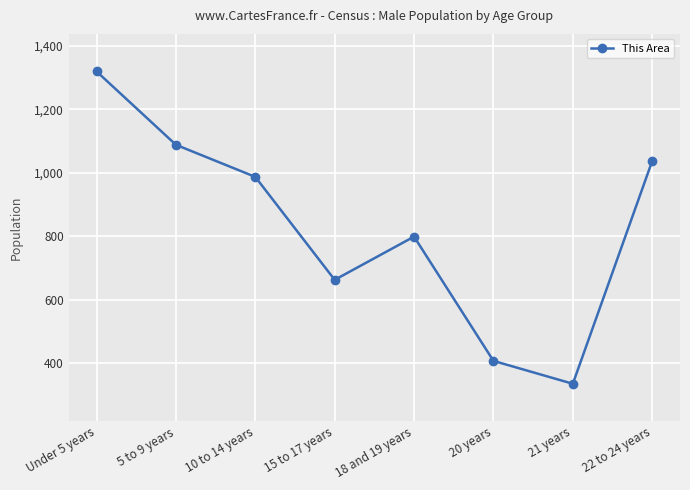

What is the change in value from 18 and 19 years to 22 to 24 years?

+238